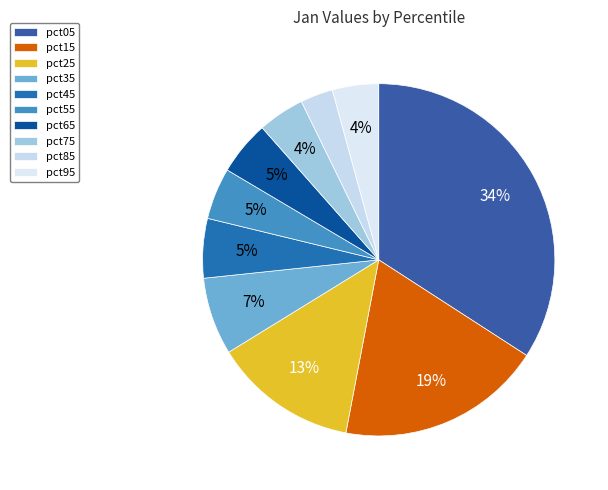

Which slice is the largest?

pct05